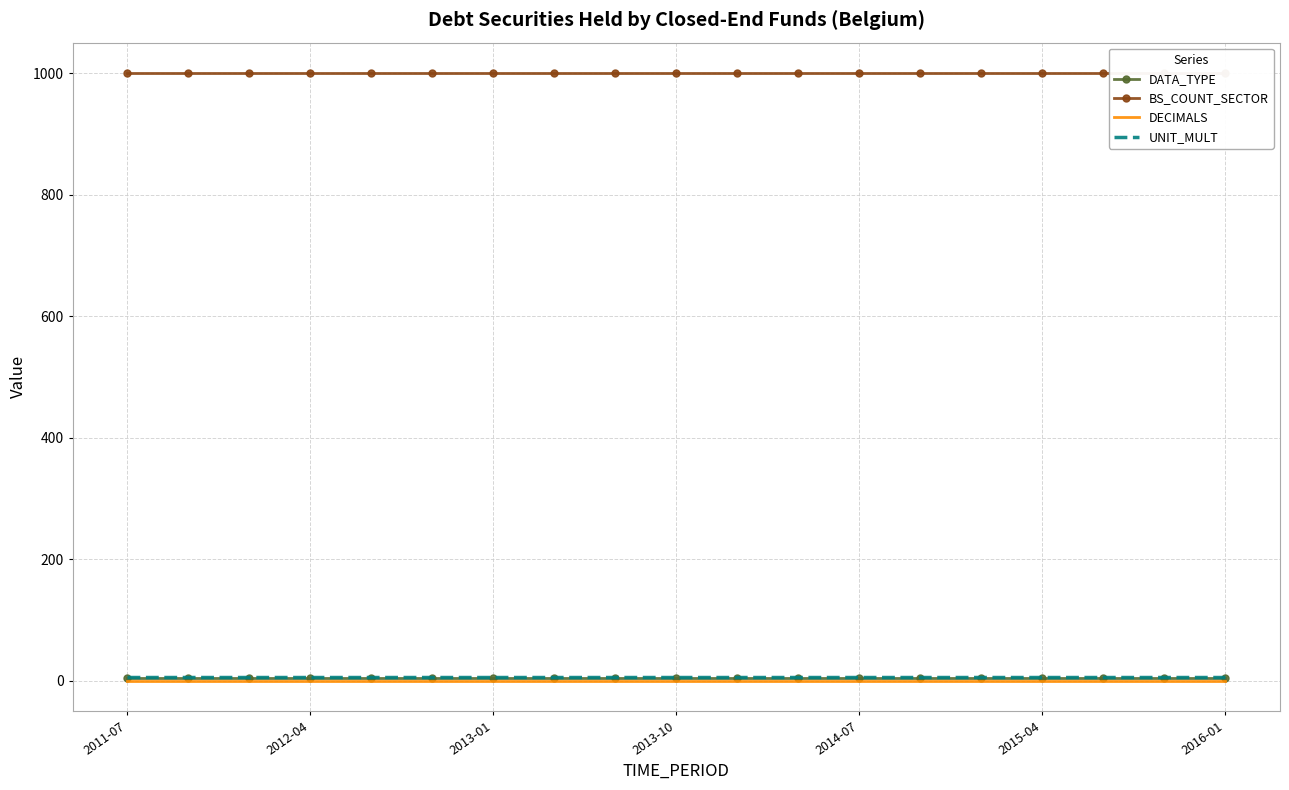

Rank the categories by UNIT_MULT value from highest to lowest.

2011-07, 2012-04, 2013-01, 2013-10, 2014-07, 2015-04, 2016-01, 7, 8, 9, 10, 11, 12, 13, 14, 15, 16, 17, 18